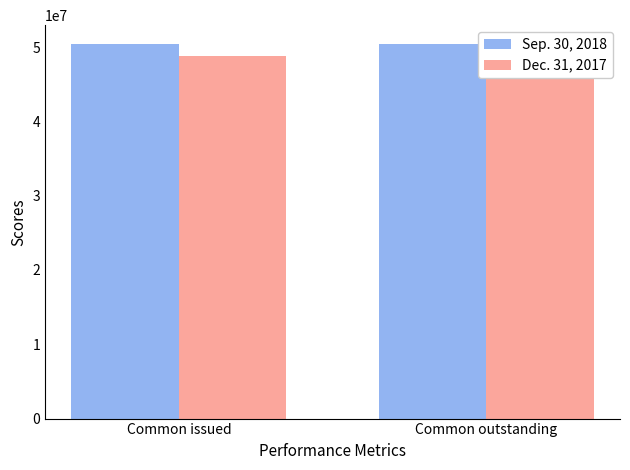

How many groups of bars are there?

2